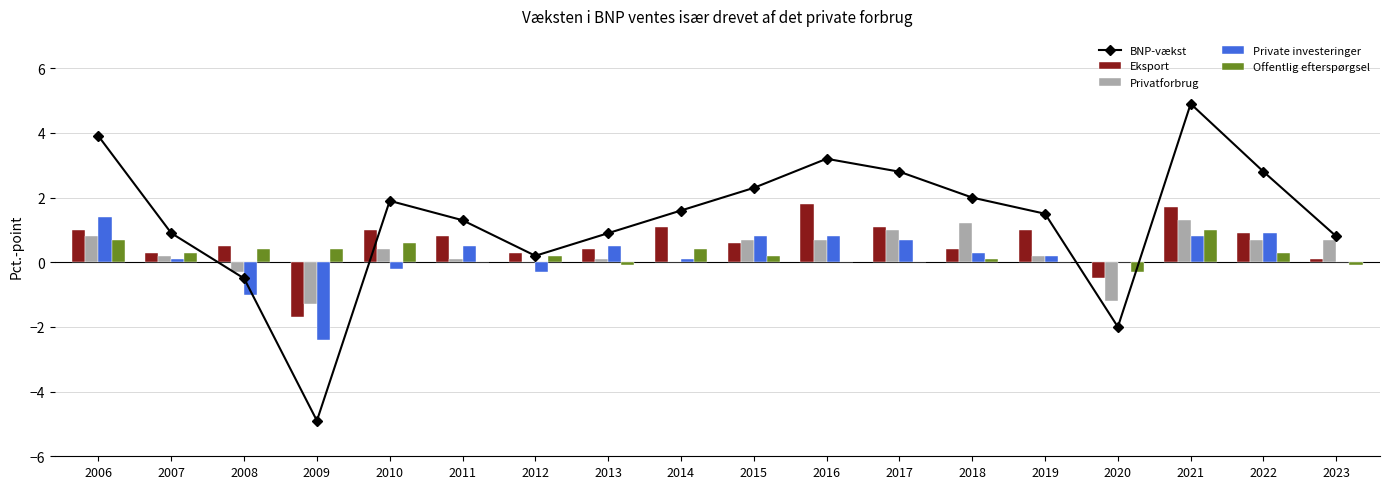

At how many categories does at least one series exceed 2?

6